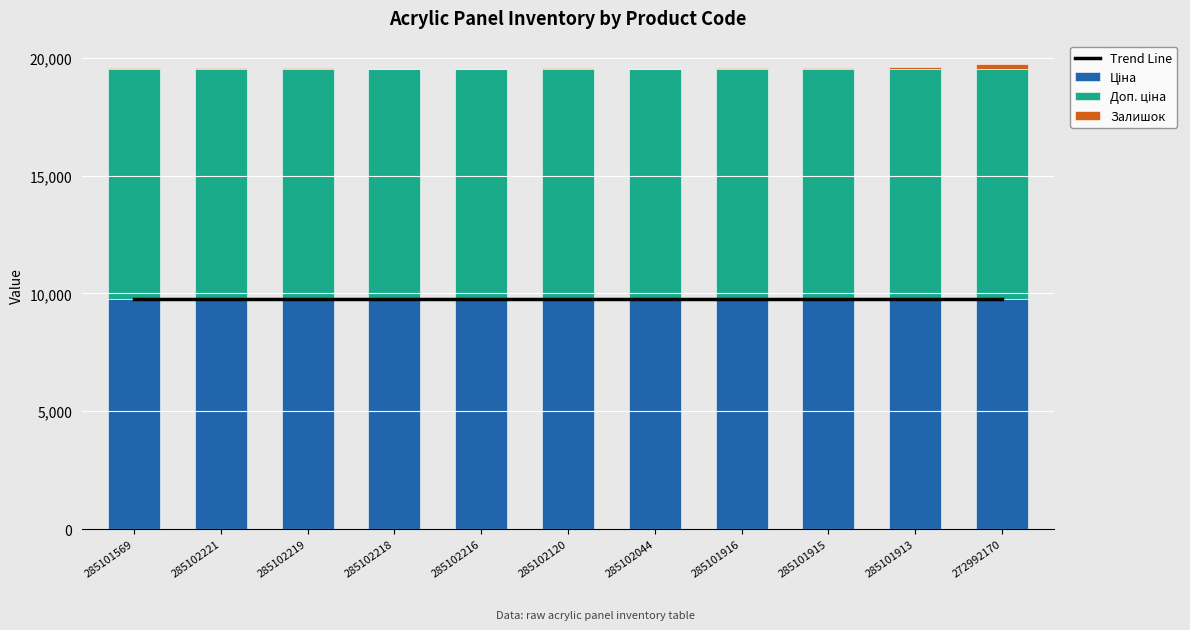

What is the maximum value for Ціна?

9764.4